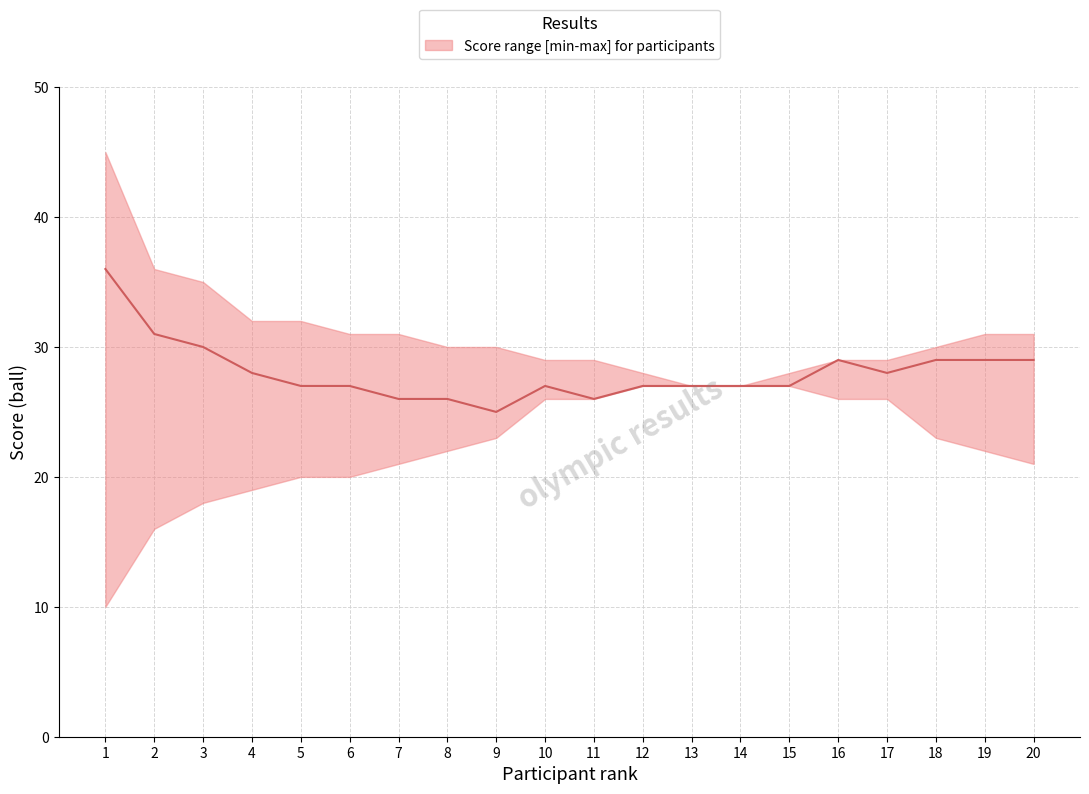

Which category has the highest value across all series?

1